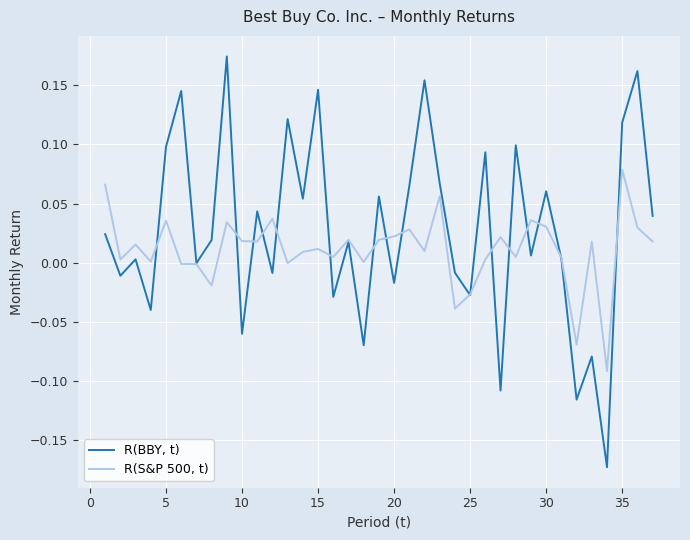

Which series has the widest spread of values?

R(BBY, t)